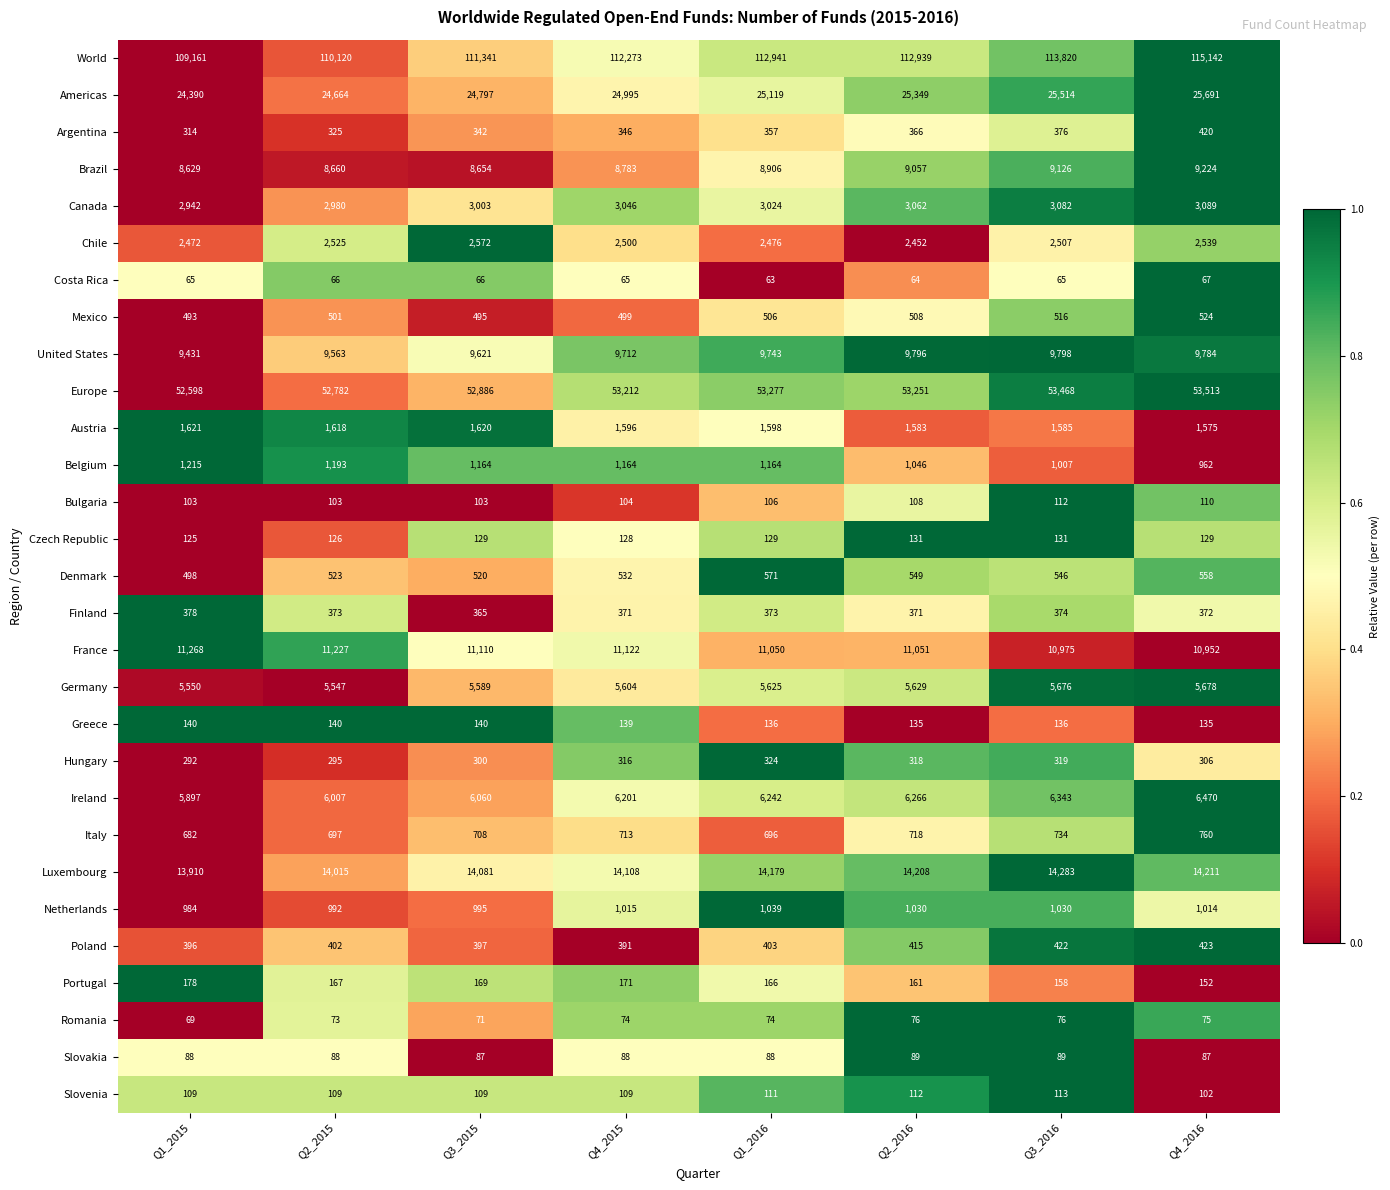

What is the spread (max minus min) of values at Q4_2015?

112208